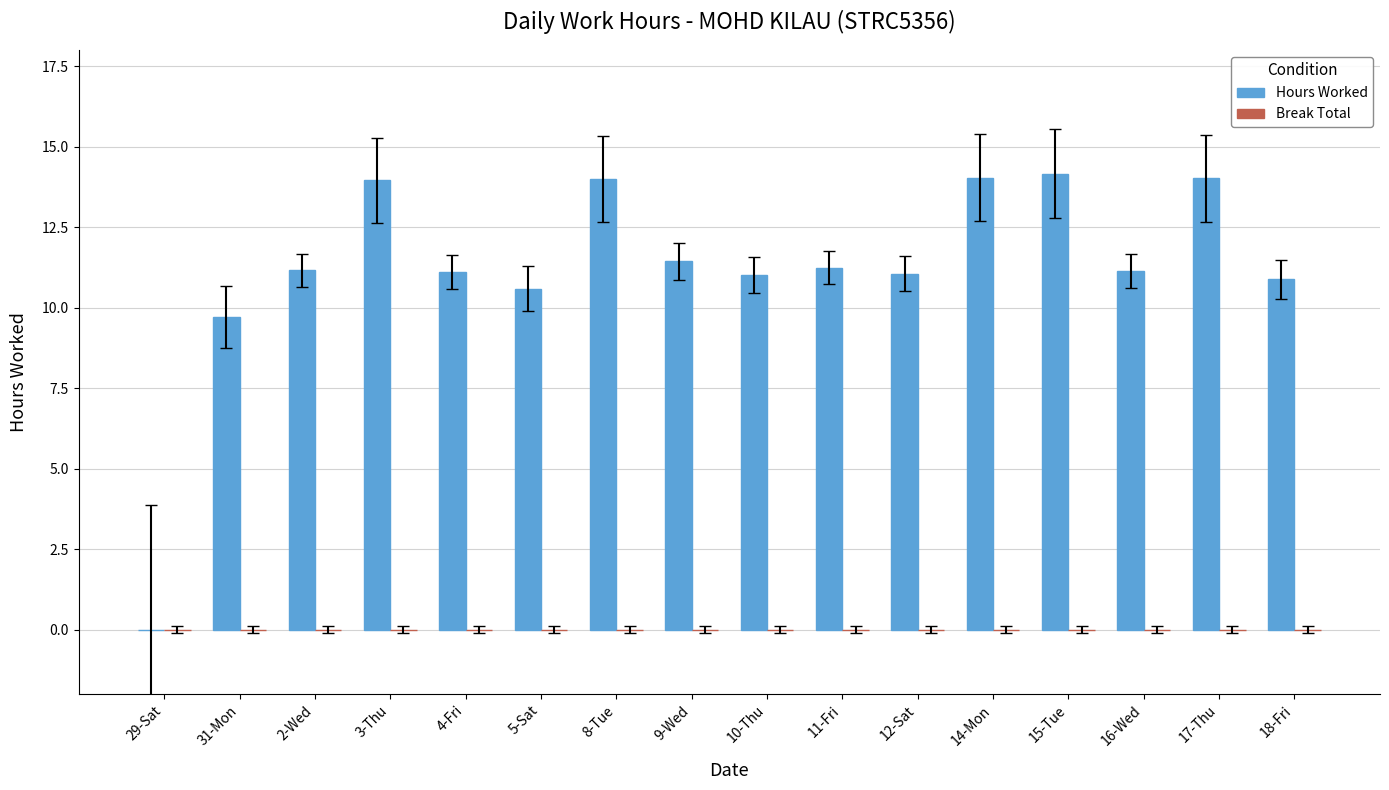

Which has a higher value, 12-Sat or 17-Thu?

17-Thu